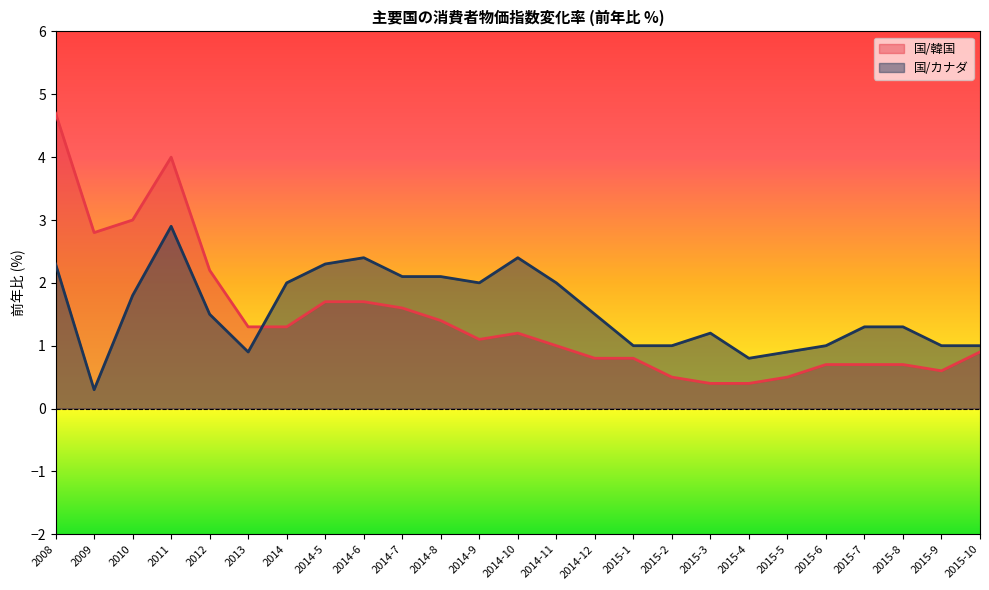

How many series are shown in this chart?

2